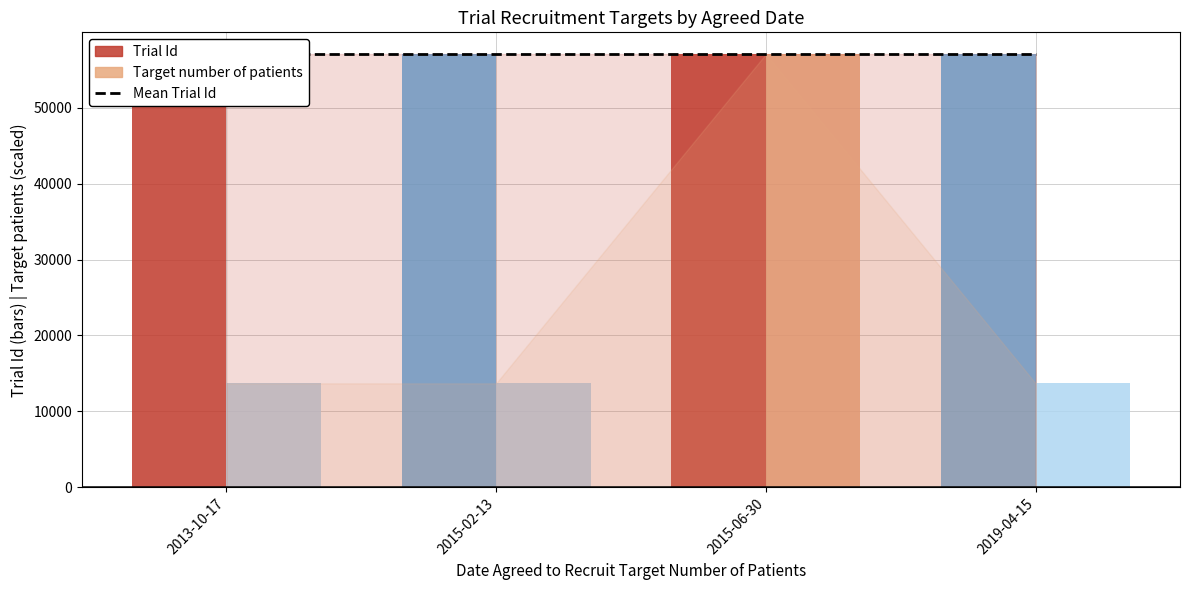

At which category does the chart reach its minimum across all series?

2013-10-17